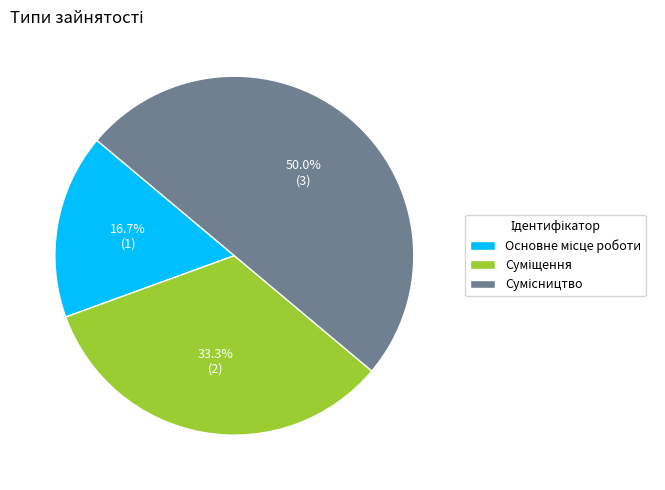

Which has a higher value, Основне місце роботи or Суміщення?

Суміщення